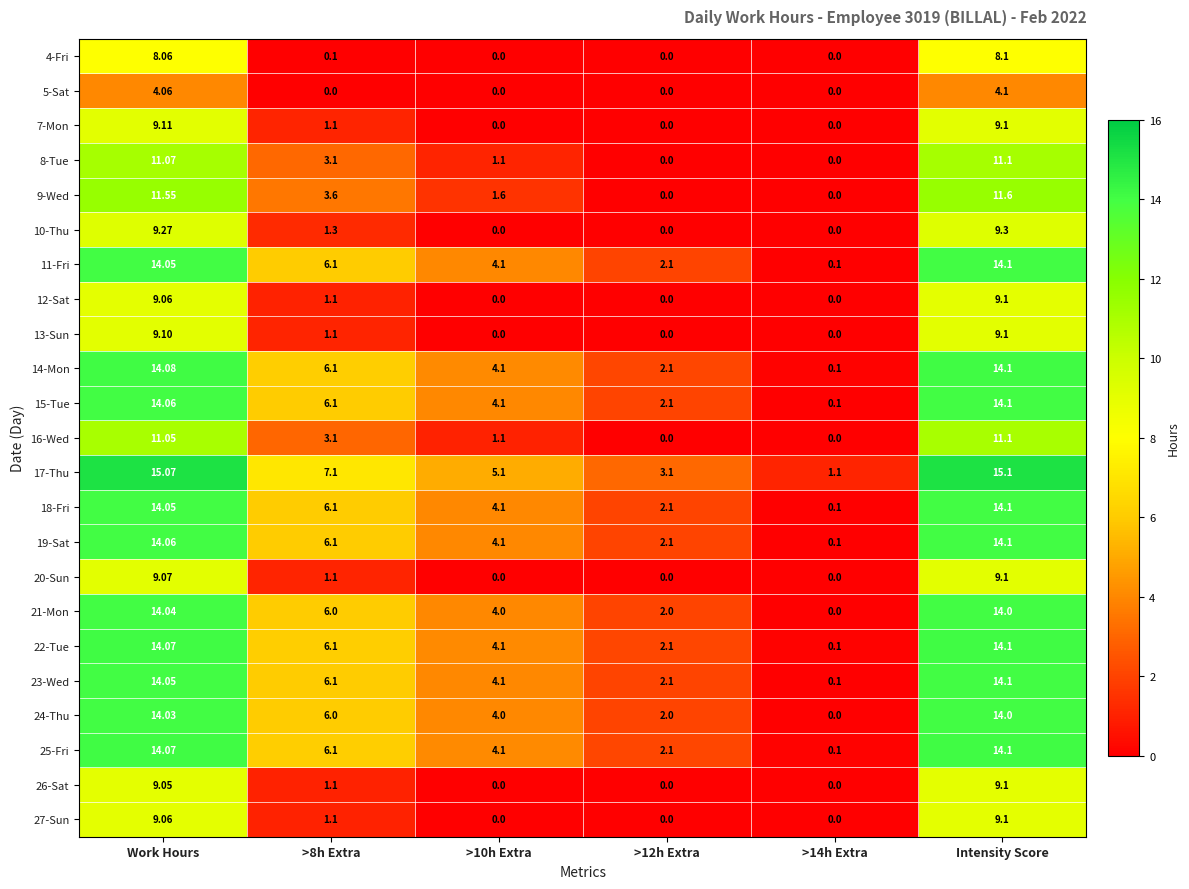

How many categories are shown in the chart?

6